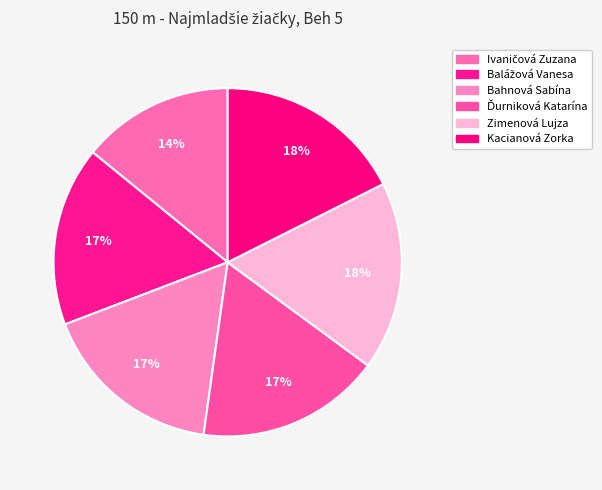

Which category has the biggest portion of the pie?

Kacianová Zorka